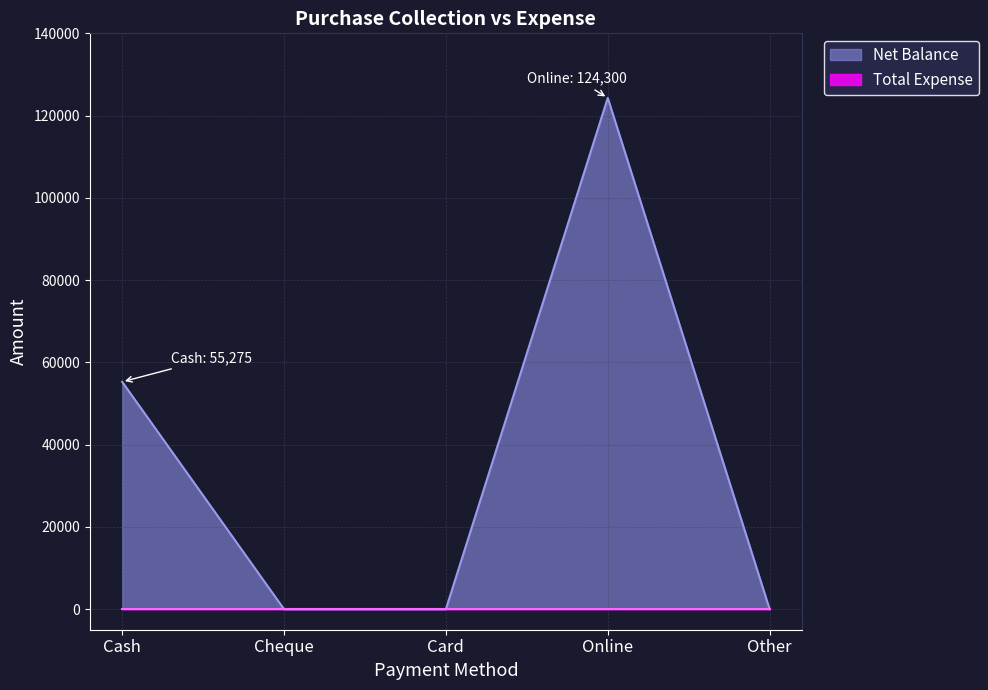

What is the greatest value displayed?

124300